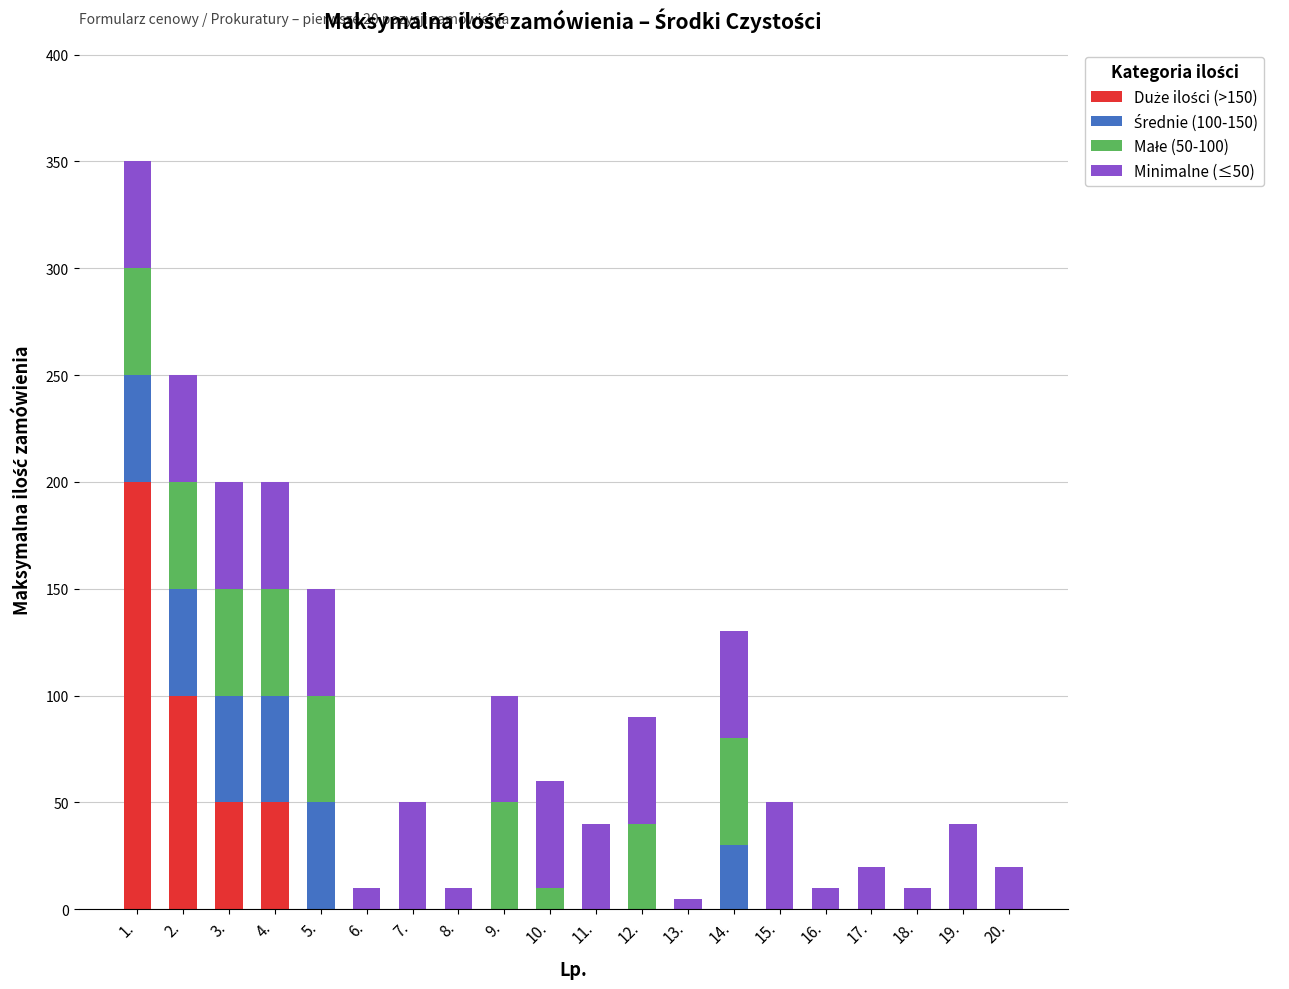

At which category is the sum across all series the highest?

1.